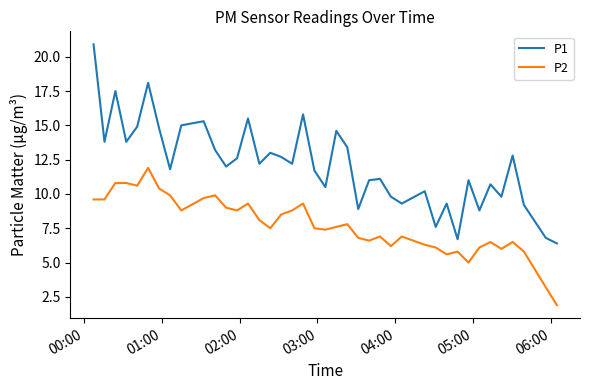

What is the minimum value shown in the chart?

1.9